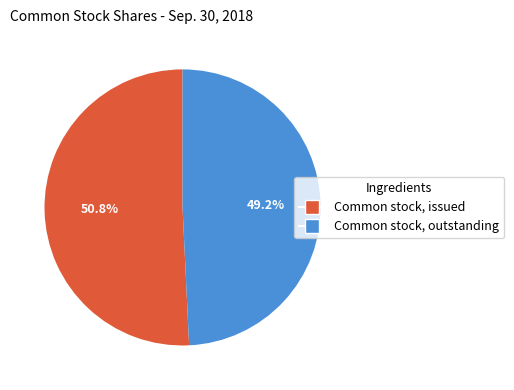

Between Common stock, outstanding and Common stock, issued, which is larger?

Common stock, issued